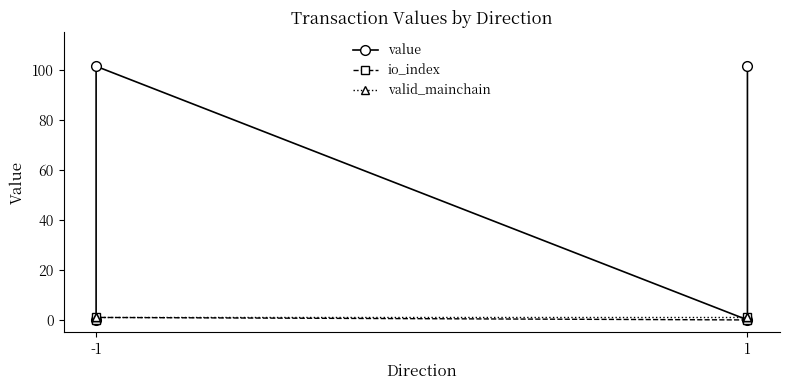

True or false: valid_mainchain has a value of 1.3 at 1.

False